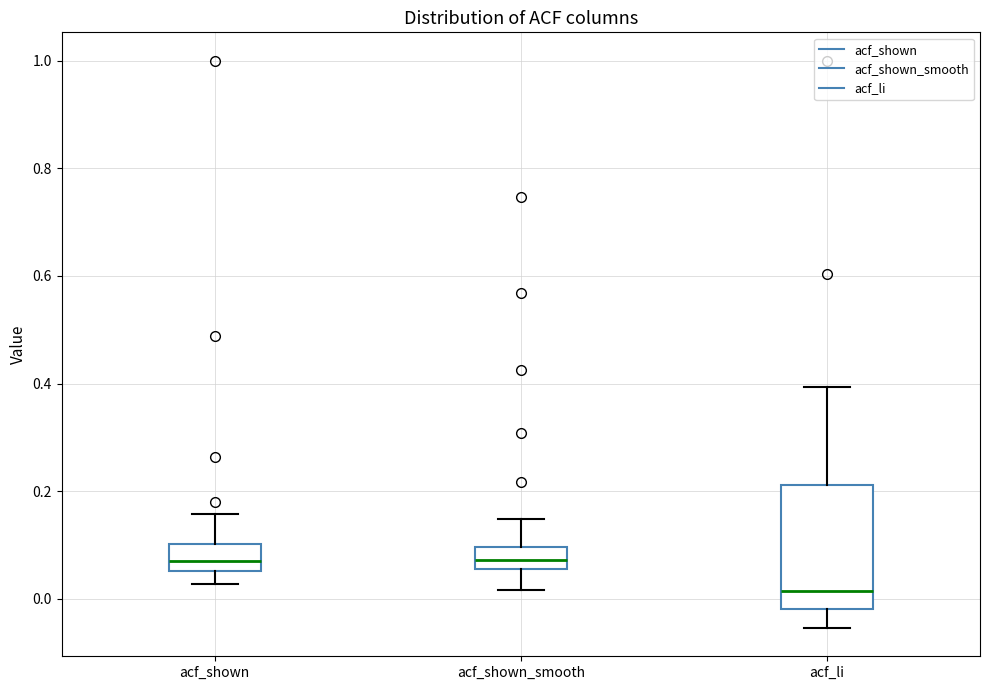

Which box has the lowest median line?

acf_li